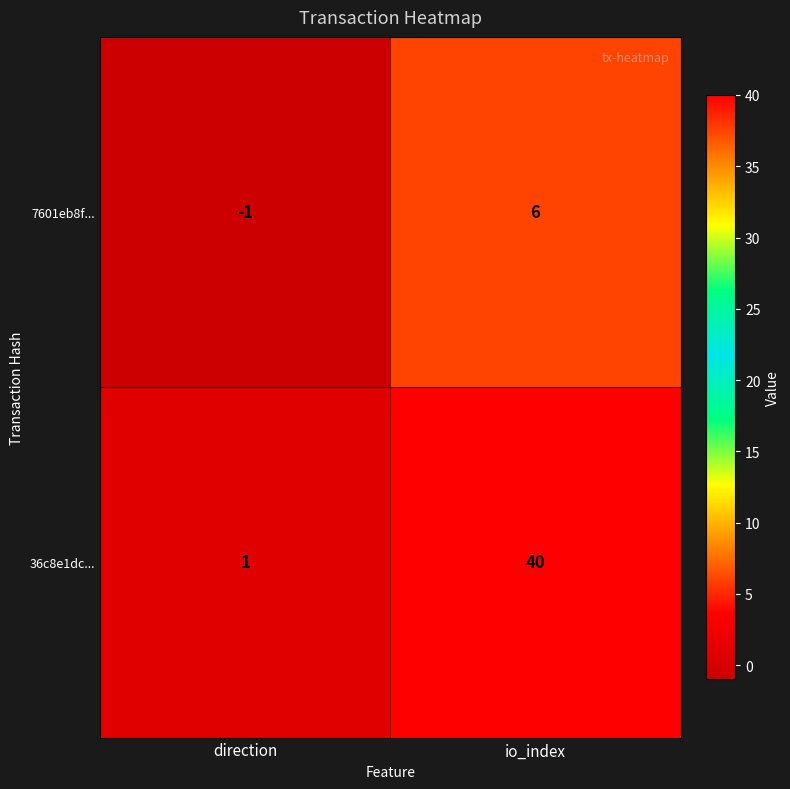

At which label is 7601eb8f... closest to 2?

direction